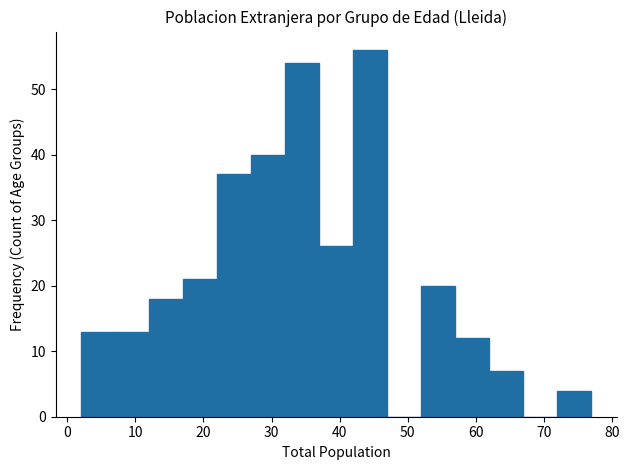

Reading left to right, transcribe this chart: for each bar, give the range it covers on the x-axis and its height. The values are not printed on the chart, so give them approximately, as read against the axis.

2 to 7: 13
7 to 12: 13
12 to 17: 18
17 to 22: 21
22 to 27: 37
27 to 32: 40
32 to 37: 54
37 to 42: 26
42 to 47: 56
47 to 52: 0
52 to 57: 20
57 to 62: 12
62 to 67: 7
67 to 72: 0
72 to 77: 4